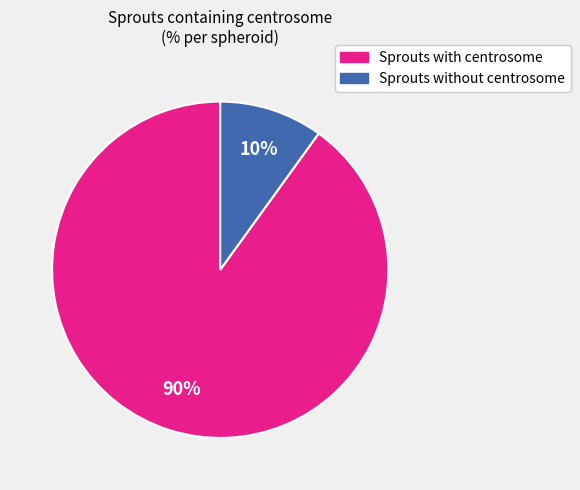

What percentage is the Sprouts without centrosome slice, to the nearest percent?

10%